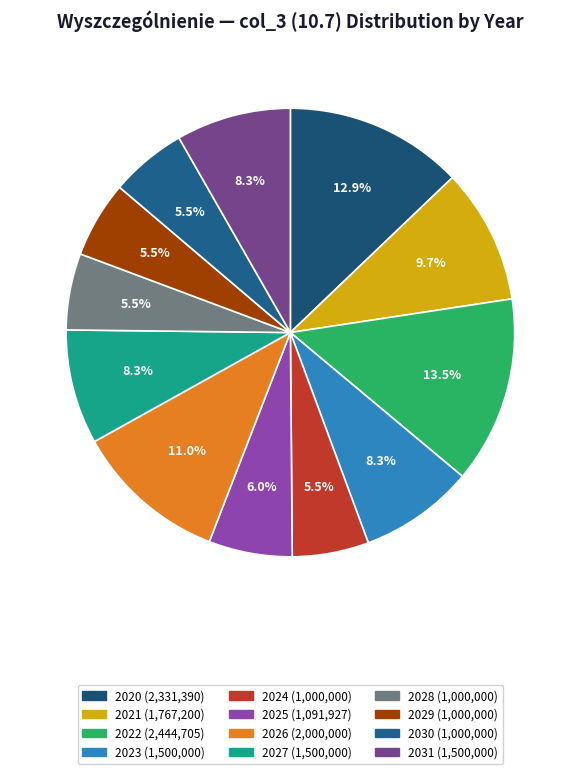

Is the sum of 2031 and 2024 greater than half?

No